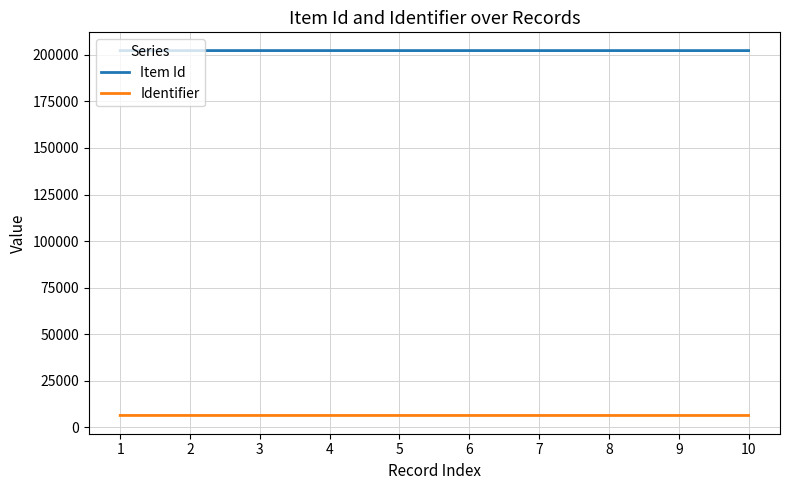

Is the value of Item Id at 1 greater than the value of Identifier at 2?

Yes